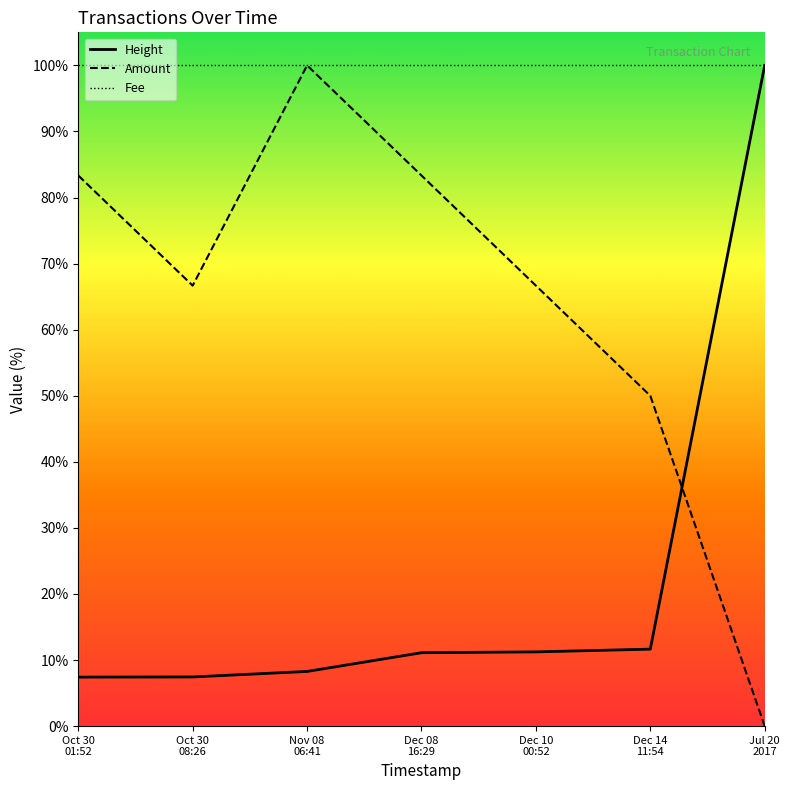

True or false: Fee has a value of 140.7 at Oct 30
08:26.

False